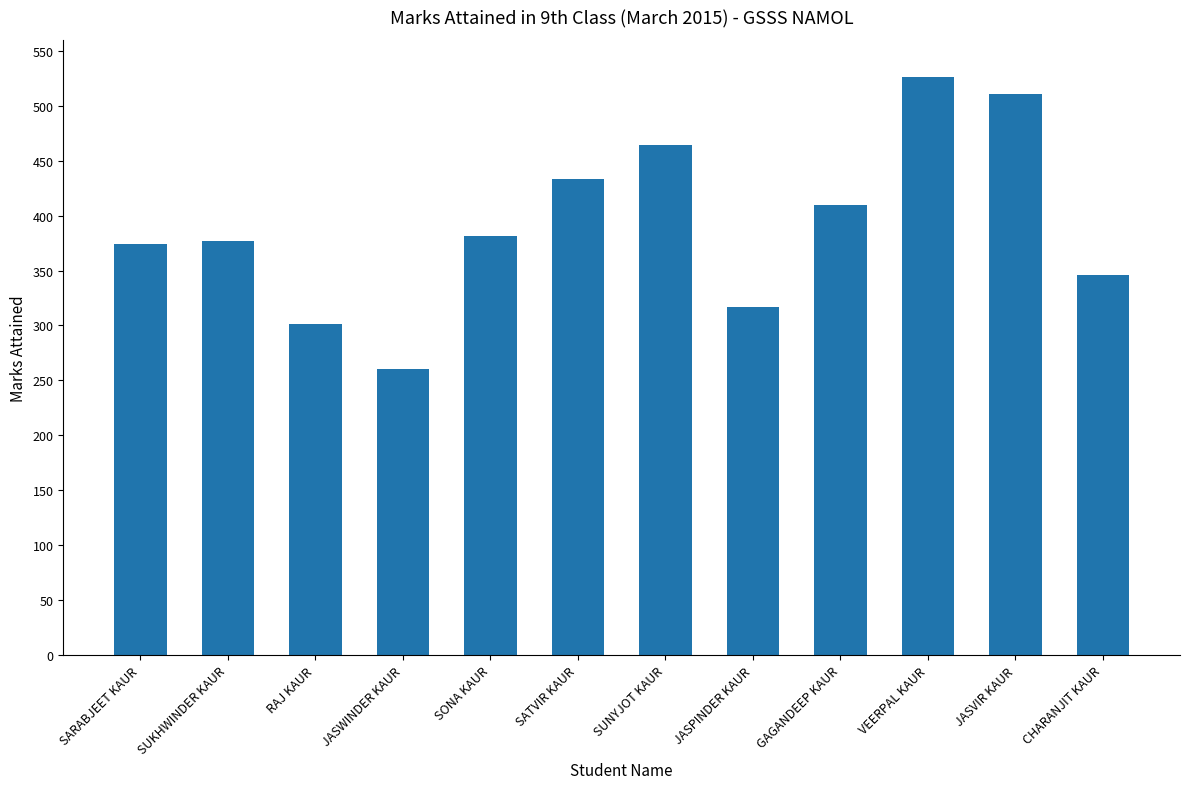

True or false: the data shows 168 at GAGANDEEP KAUR.

False